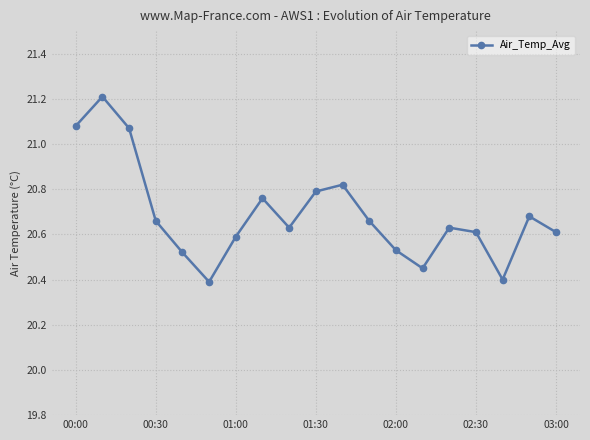

What is the sum of all values?

393.1